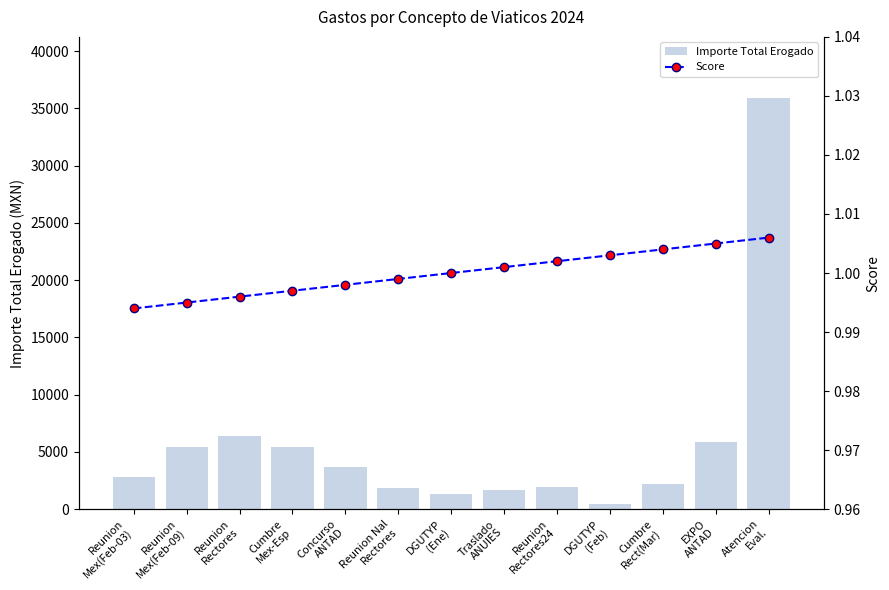

Reading left to right, list all the values displayed in this chart.

Importe Total Erogado: 2769.0	5446.0	6384.0	5447.0	3701.9	1866.0	1310.0	1644.0	1902.8	407.0	2210.8	5888.5	35860.0
Score: 1.0	1.0	1.0	1.0	1.0	1.0	1.0	1.0	1.0	1.0	1.0	1.0	1.0